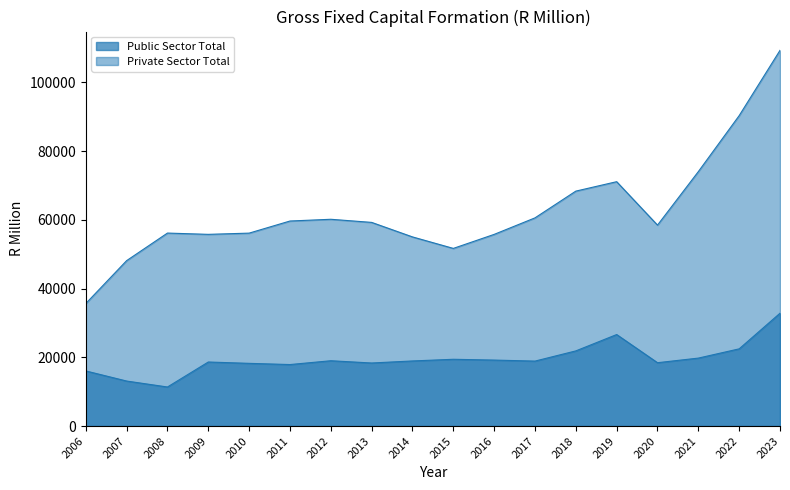

Where is the first local maximum for Private Sector Total?

2008